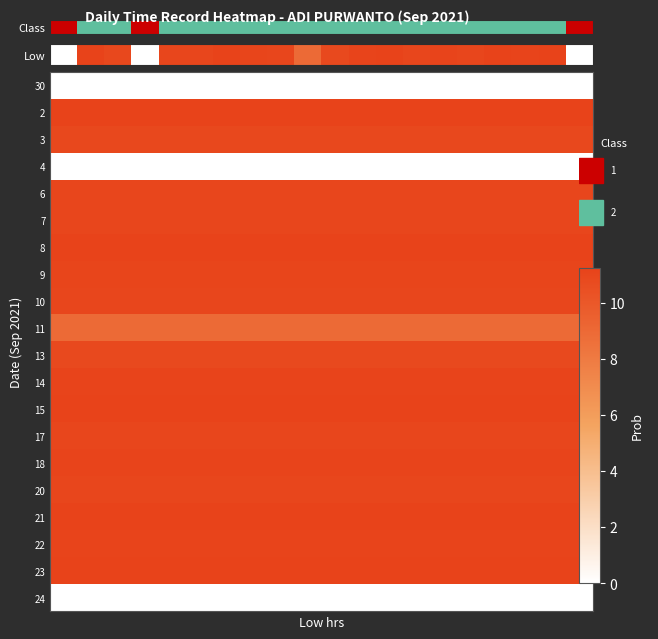

How many positive values are there?

17